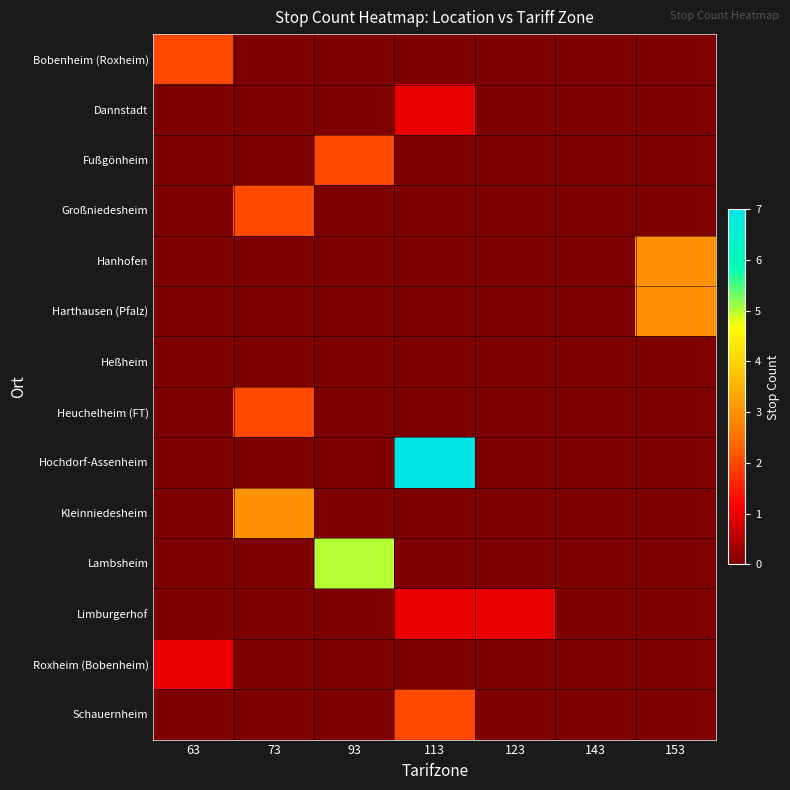

Which label corresponds to the smallest value in the chart?

73